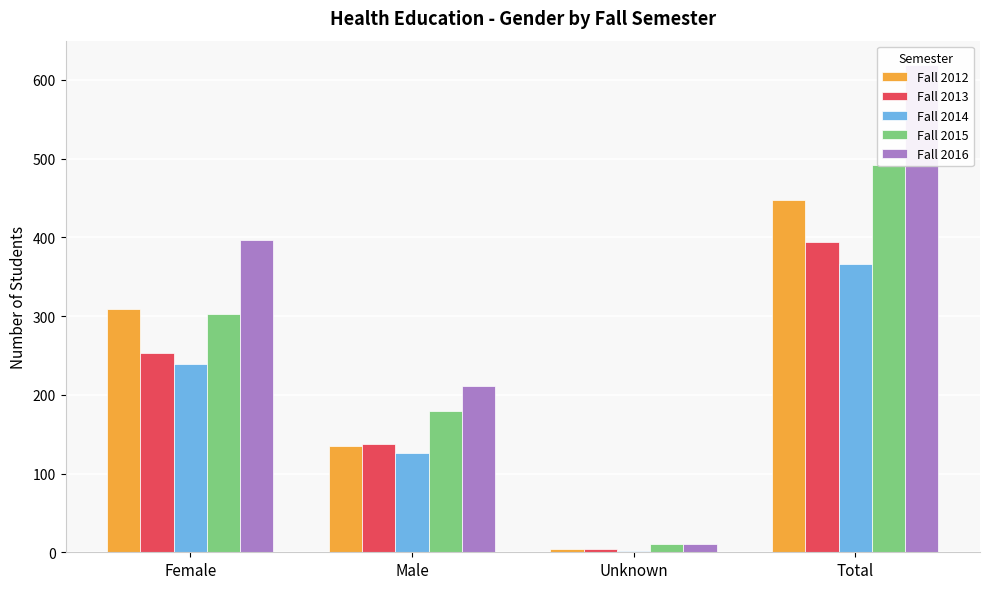

Reading left to right, list all the values displayed in this chart.

Fall 2012: 309	135	4	448
Fall 2013: 253	137	4	394
Fall 2014: 239	126	1	366
Fall 2015: 303	179	10	492
Fall 2016: 397	211	11	619